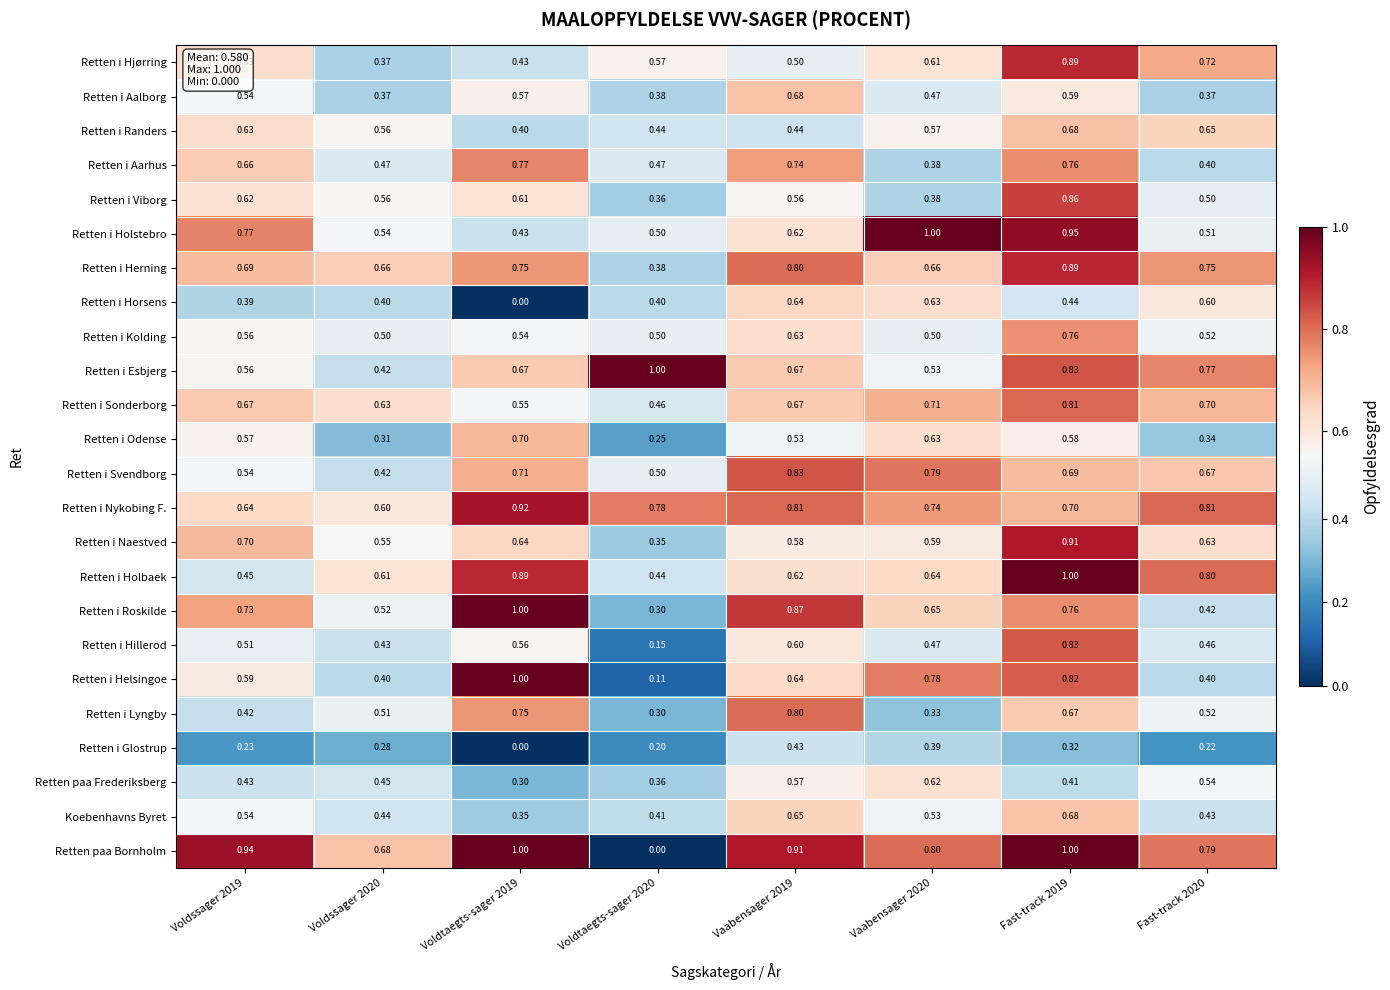

At which category is the sum across all series the highest?

Fast-track 2019